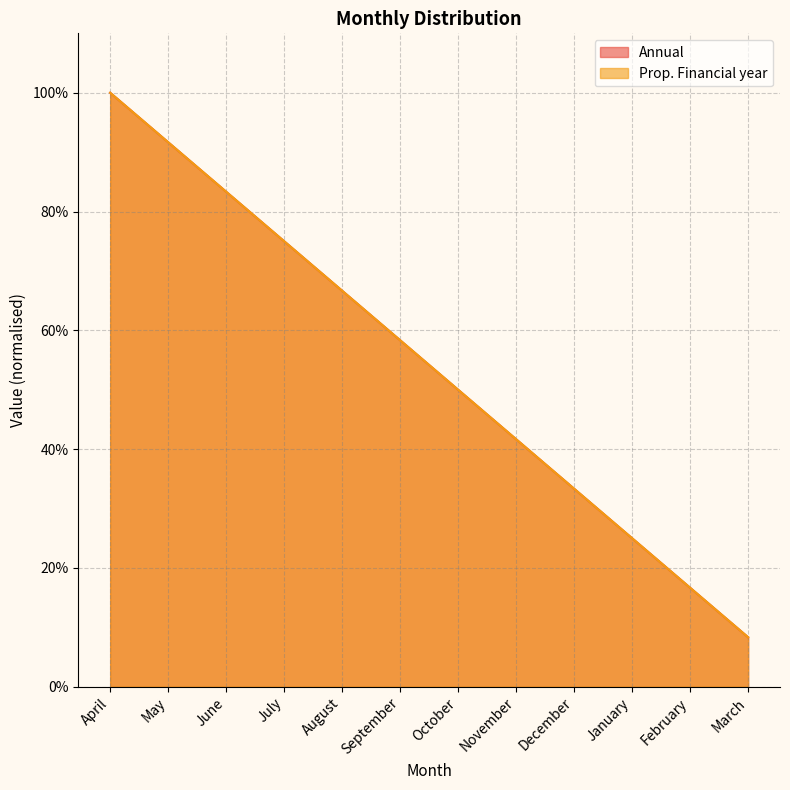

Rank the categories by Annual value from highest to lowest.

April, May, June, July, August, September, October, November, December, January, February, March